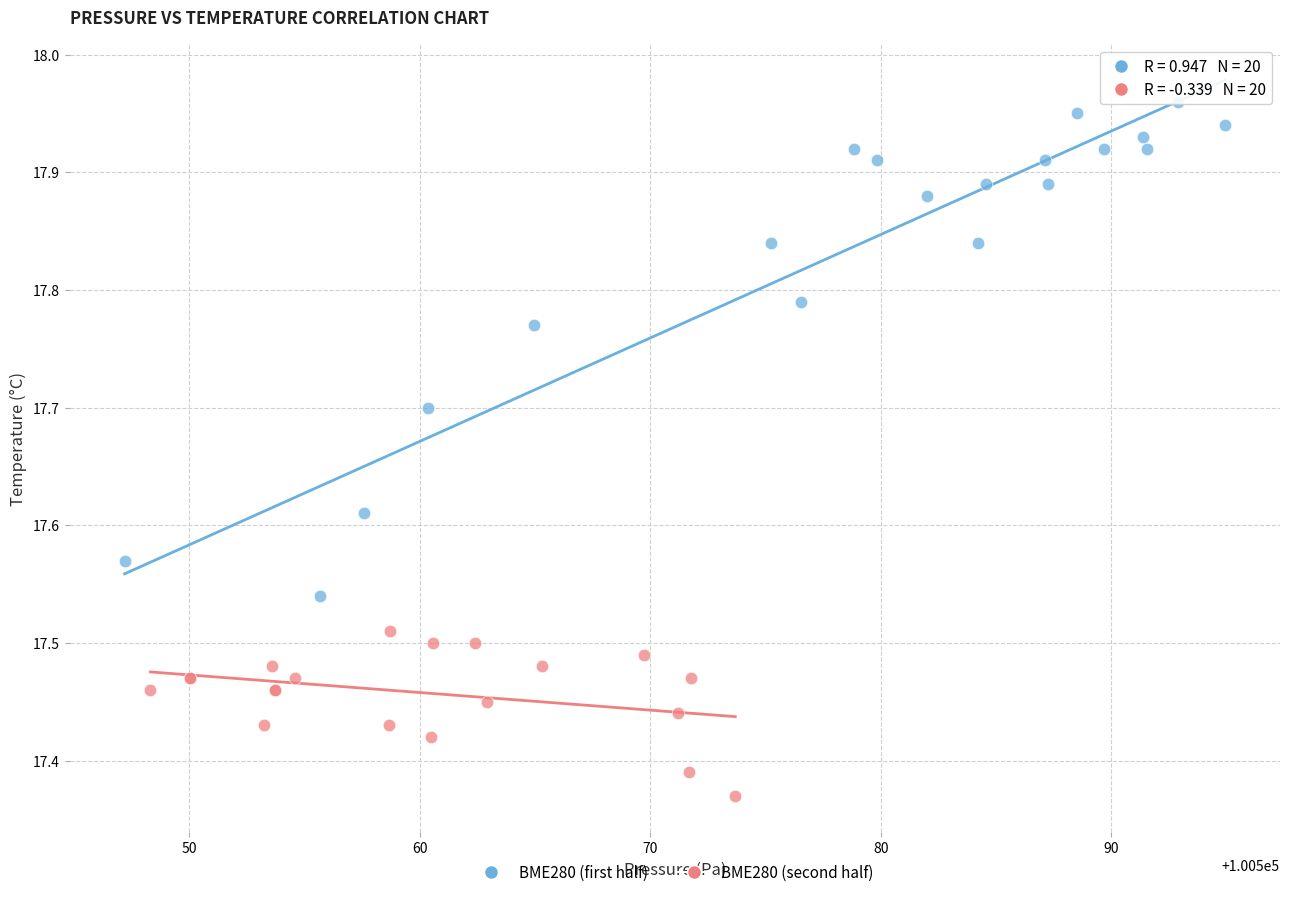

Which series reaches the minimum Y coordinate?

BME280 (second half)